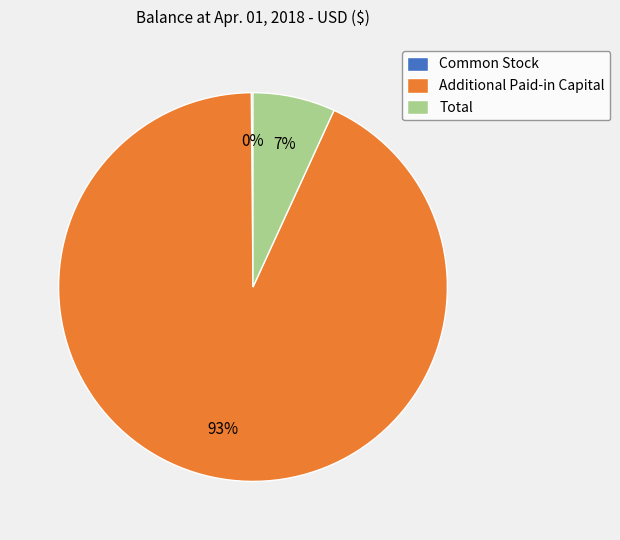

To the nearest percent, what is the difference between the largest and smallest slice percentages?

93%